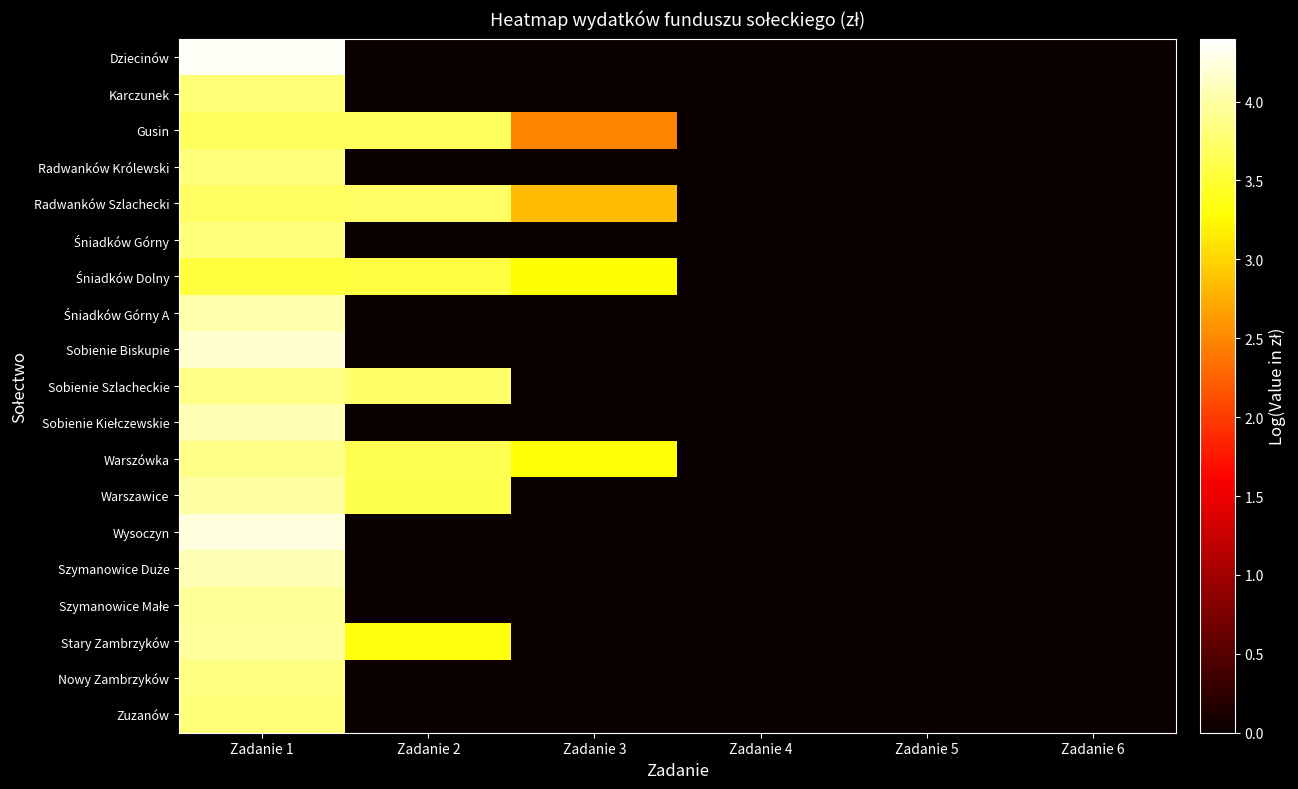

Which has a higher value, Zadanie 4 or Zadanie 3?

Zadanie 4